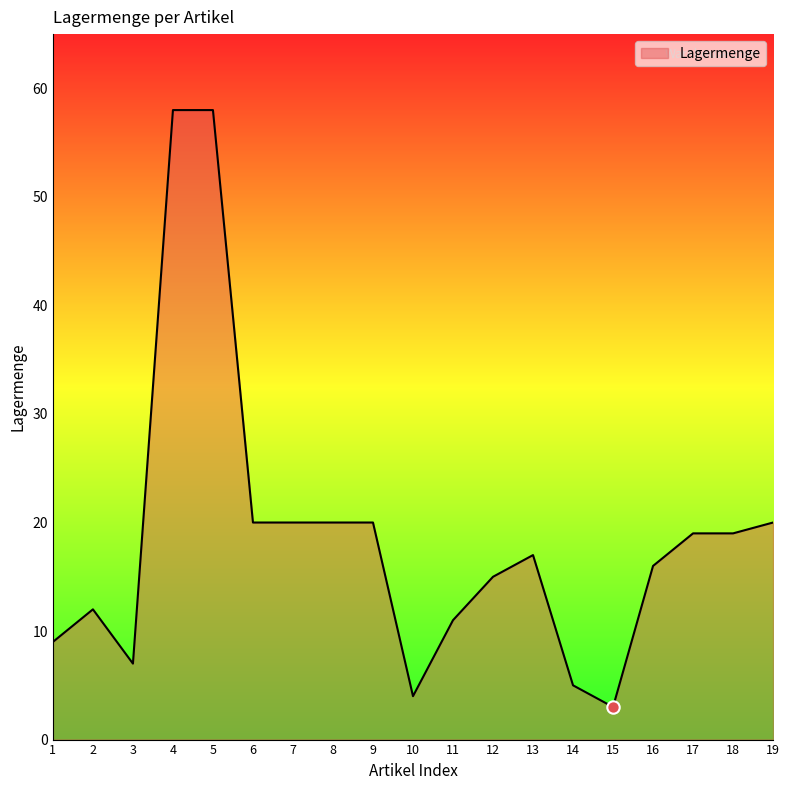

Which has a higher value, 2 or 16?

16